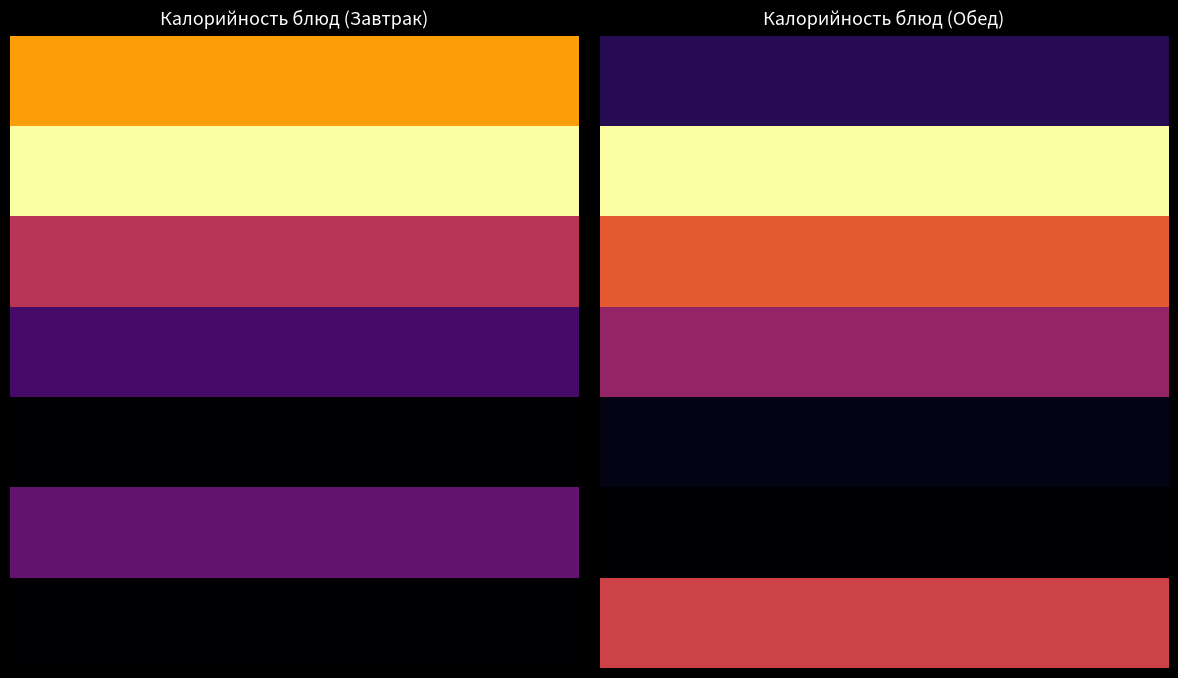

What is the sum of all гарнир values?

312.0